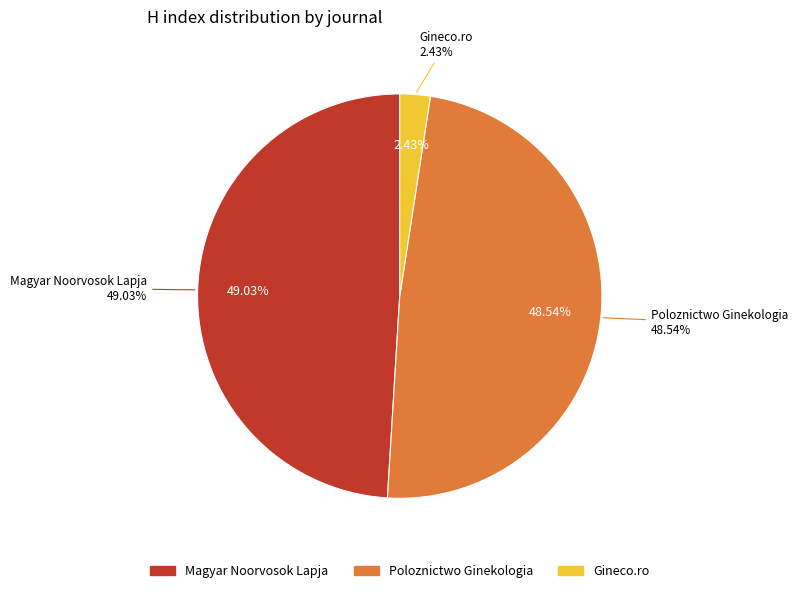

How many slices are in this pie chart?

3